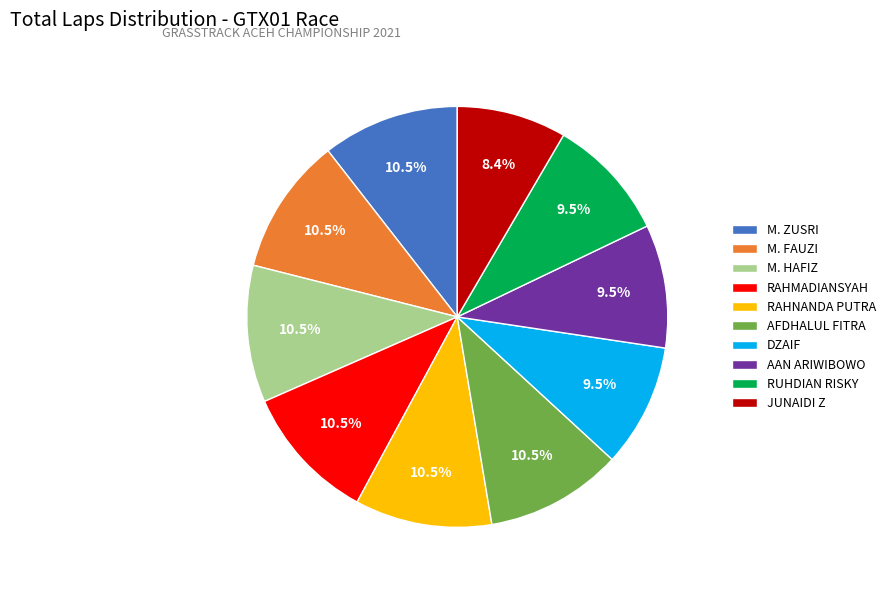

Which slice is the smallest?

JUNAIDI Z